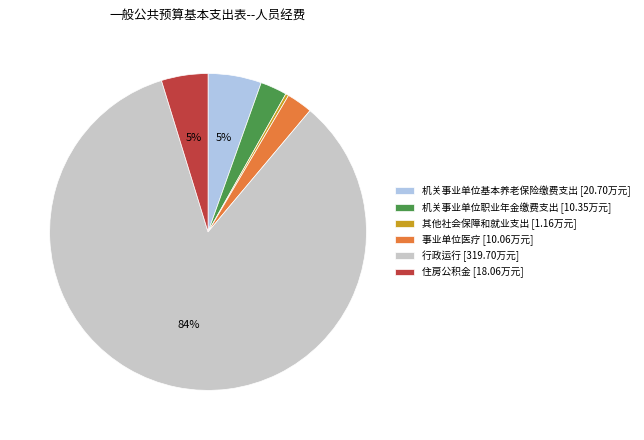

Count the number of slices in the pie.

6